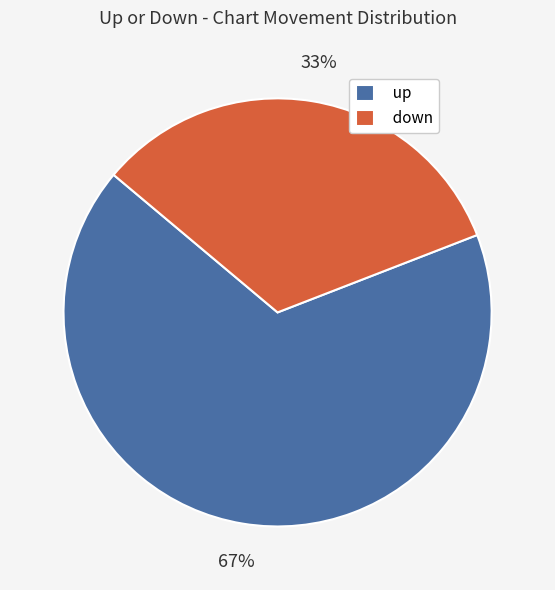

Rank the categories by value from lowest to highest.

down, up